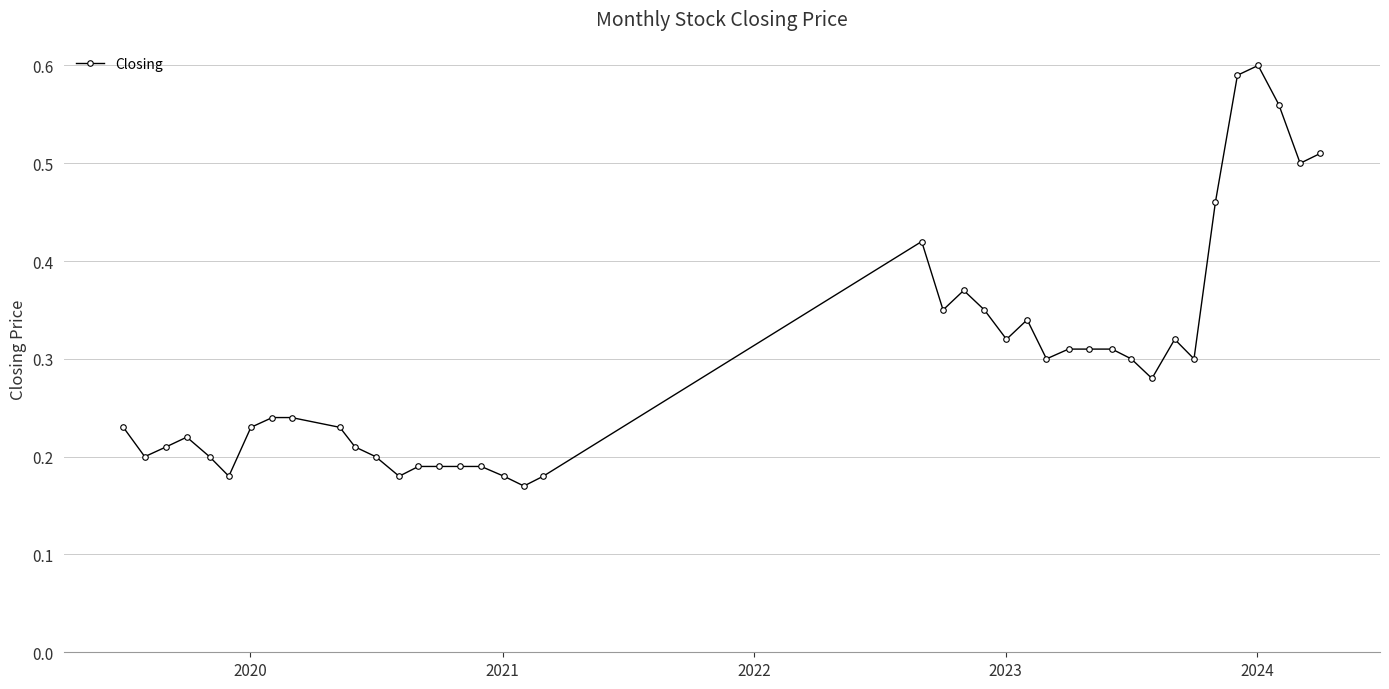

True or false: there are more than 1 points higher than both neighbors.

True